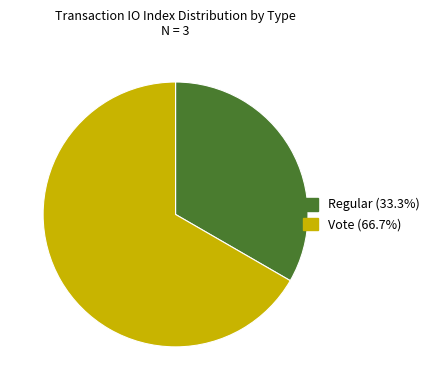

Is Vote the majority of the pie?

Yes